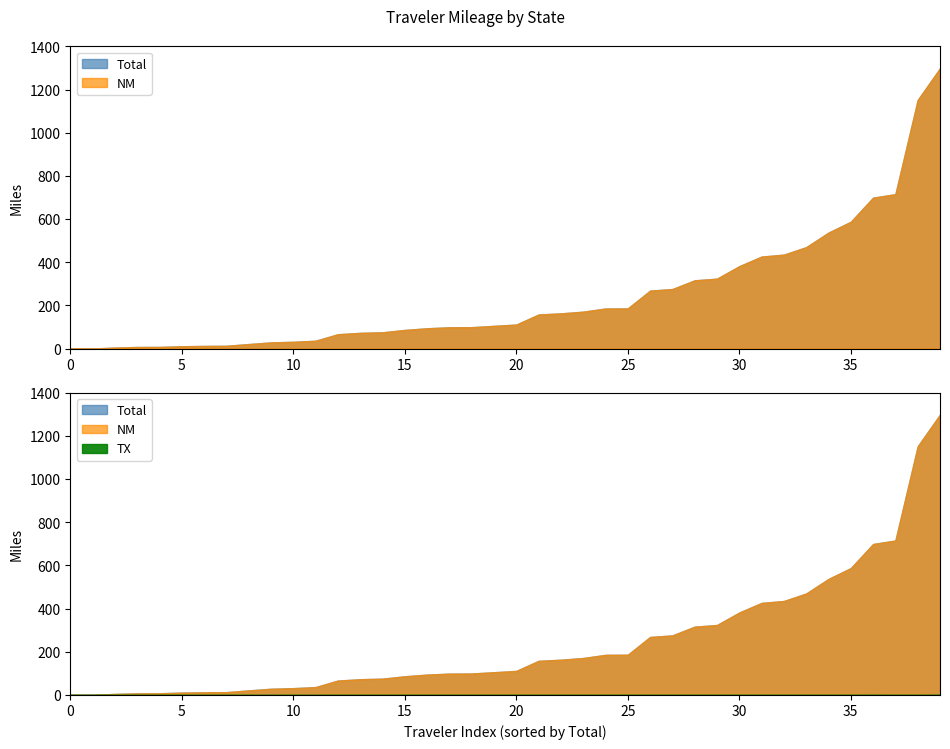

Reading left to right, what are all the values shown in this chart?

Total: 1995hoo=75.5	25or6to4=171.2	6lane=4.9	Based8=31.6	Ib3kii=435.4	JamesMD=7.6	M3200=72.9	Mapamagician=0.5	NWI_Irish96=0.5	NocoRoads=163.3	RMA58=86.5	Redheadtraveler=324.1	Smeeg101=158.1	aaroads=382.0	afarina=7.8	angelsfreeek=28.8	artraveler2213=66.7	aznate=36.5	barefoot_driver=537.6	bejacob=699.6	bfergy1970=275.9	bhemphill=13.1	bickendan=105.4	bobcobb=186.3	brendan=1152.1	brio99=21.1	capn=268.8	chaddean=470.1	charliezeb=1299.2	cl94=426.6	colport=316.5	coreysamson=12.4	cpatraveler=715.6	cvoight=99.3	dcm55343=111.4	deathtopumpkins=185.8	dfilpus=11.0	dharwood=94.3	dsm4cy=98.8	duke87=587.8
NM: 1995hoo=75.5	25or6to4=171.2	6lane=4.9	Based8=31.6	Ib3kii=435.4	JamesMD=7.6	M3200=72.9	Mapamagician=0.5	NWI_Irish96=0.5	NocoRoads=163.3	RMA58=86.5	Redheadtraveler=324.1	Smeeg101=158.1	aaroads=382.0	afarina=7.8	angelsfreeek=28.8	artraveler2213=66.7	aznate=36.5	barefoot_driver=537.6	bejacob=699.4	bfergy1970=275.9	bhemphill=13.1	bickendan=105.4	bobcobb=186.3	brendan=1152.1	brio99=21.1	capn=268.8	chaddean=470.1	charliezeb=1298.9	cl94=426.6	colport=316.5	coreysamson=12.4	cpatraveler=715.6	cvoight=99.3	dcm55343=111.4	deathtopumpkins=185.8	dfilpus=11.0	dharwood=94.3	dsm4cy=98.8	duke87=587.8
TX: 1995hoo=0.0	25or6to4=0.0	6lane=0.0	Based8=0.0	Ib3kii=0.0	JamesMD=0.0	M3200=0.0	Mapamagician=0.0	NWI_Irish96=0.0	NocoRoads=0.0	RMA58=0.0	Redheadtraveler=0.0	Smeeg101=0.0	aaroads=0.0	afarina=0.0	angelsfreeek=0.0	artraveler2213=0.0	aznate=0.0	barefoot_driver=0.0	bejacob=0.2	bfergy1970=0.0	bhemphill=0.0	bickendan=0.0	bobcobb=0.0	brendan=0.0	brio99=0.0	capn=0.0	chaddean=0.0	charliezeb=0.2	cl94=0.0	colport=0.0	coreysamson=0.0	cpatraveler=0.0	cvoight=0.0	dcm55343=0.0	deathtopumpkins=0.0	dfilpus=0.0	dharwood=0.0	dsm4cy=0.0	duke87=0.0